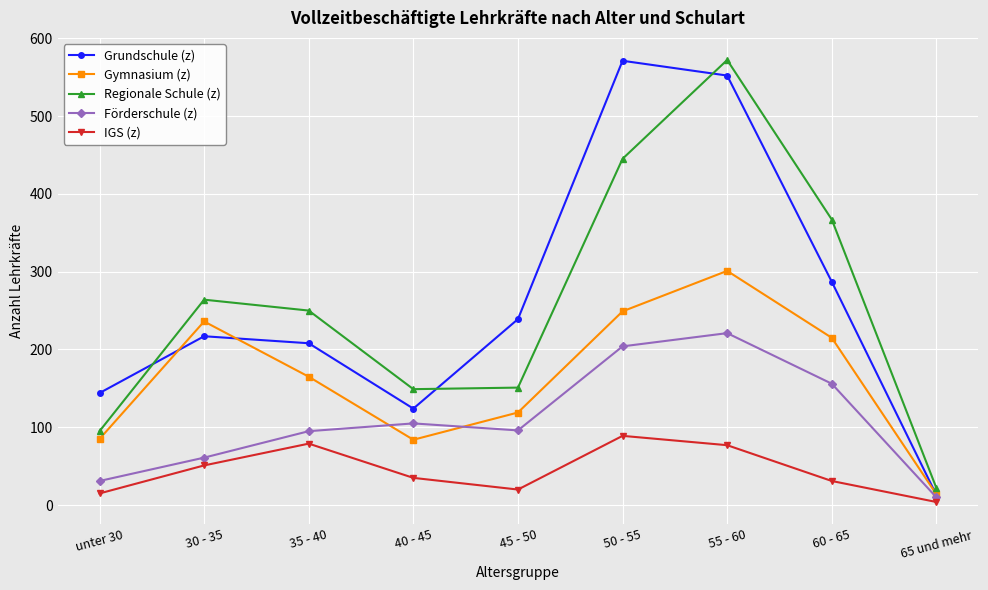

What is the approximate value of Grundschule (z) at 30 - 35, to the nearest 100?

200